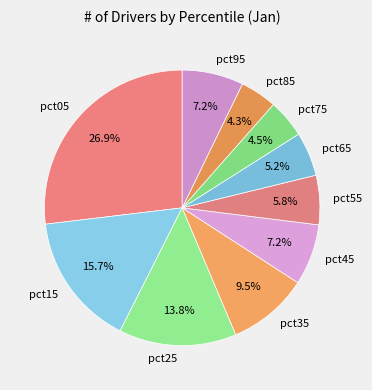

To the nearest percent, what is the combined percentage of pct85 and pct25?

18%